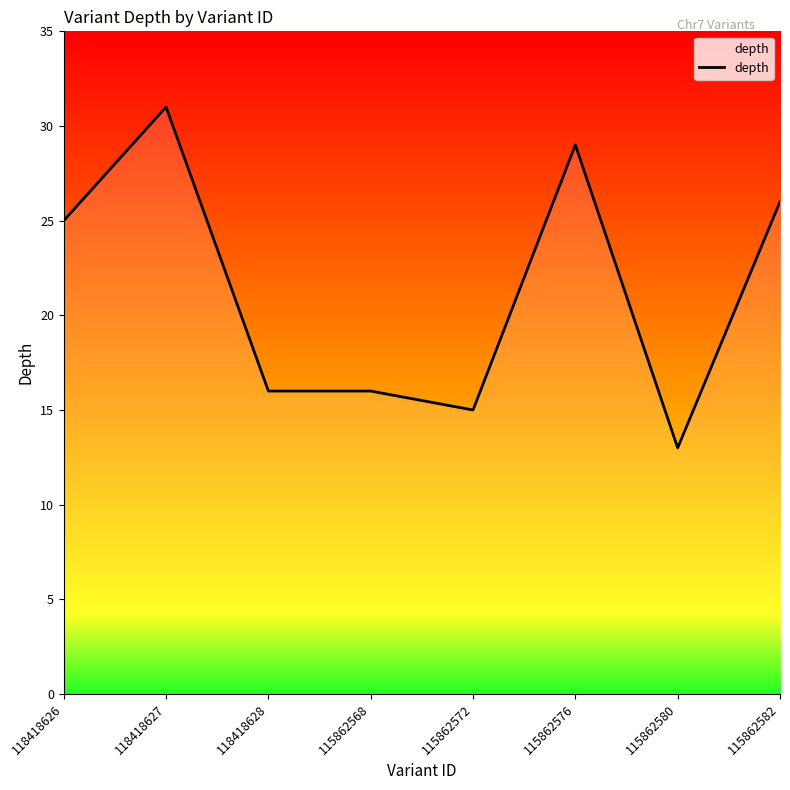

What is the difference between the maximum and second lowest values?

16